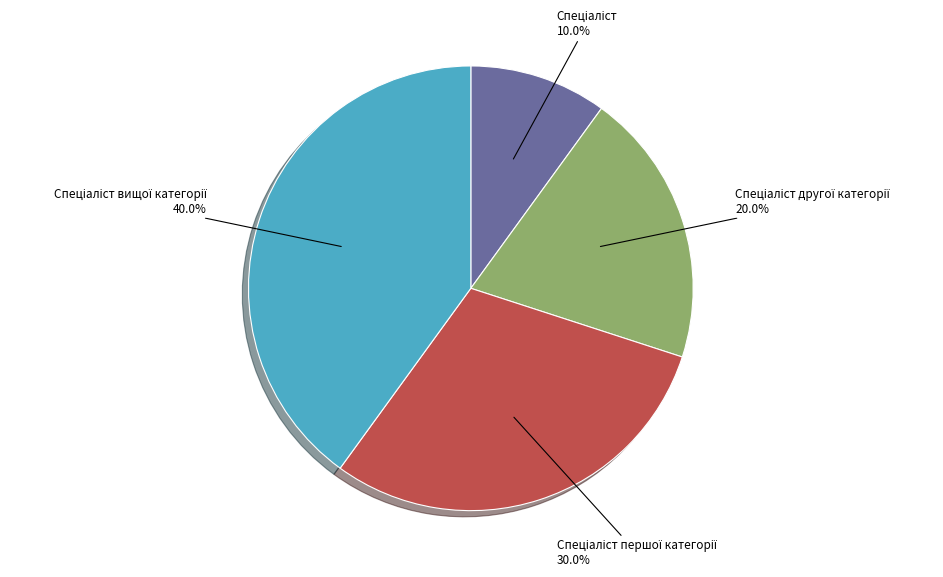

Is there any slice that represents more than half of the pie?

No